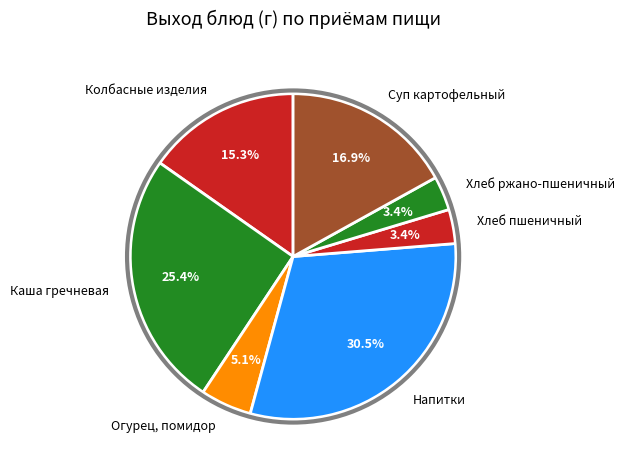

How much of the chart is everything except Колбасные изделия?

84.7%